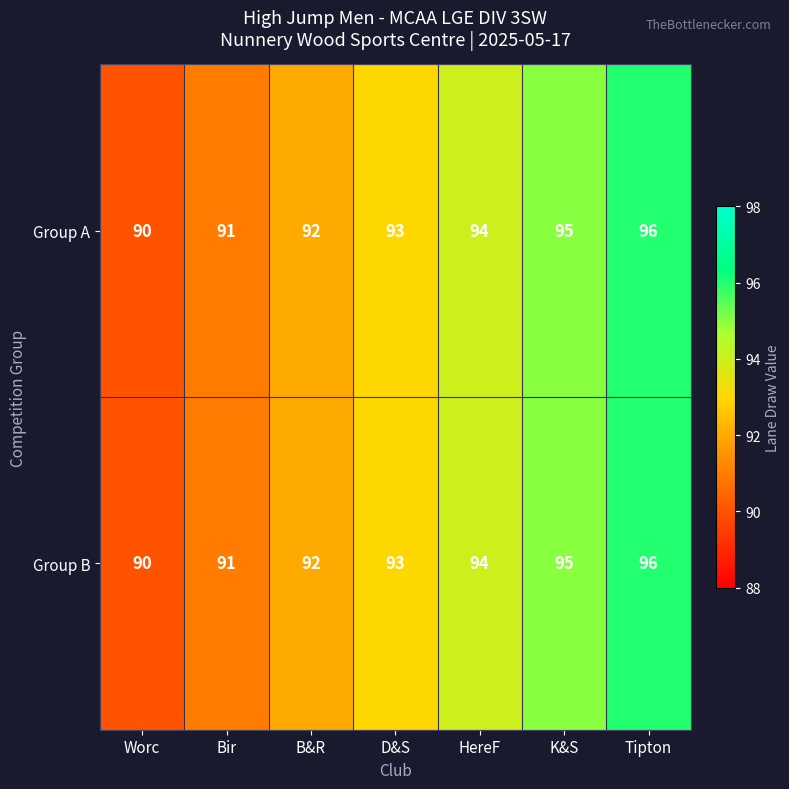

What is the minimum value shown in the chart?

90